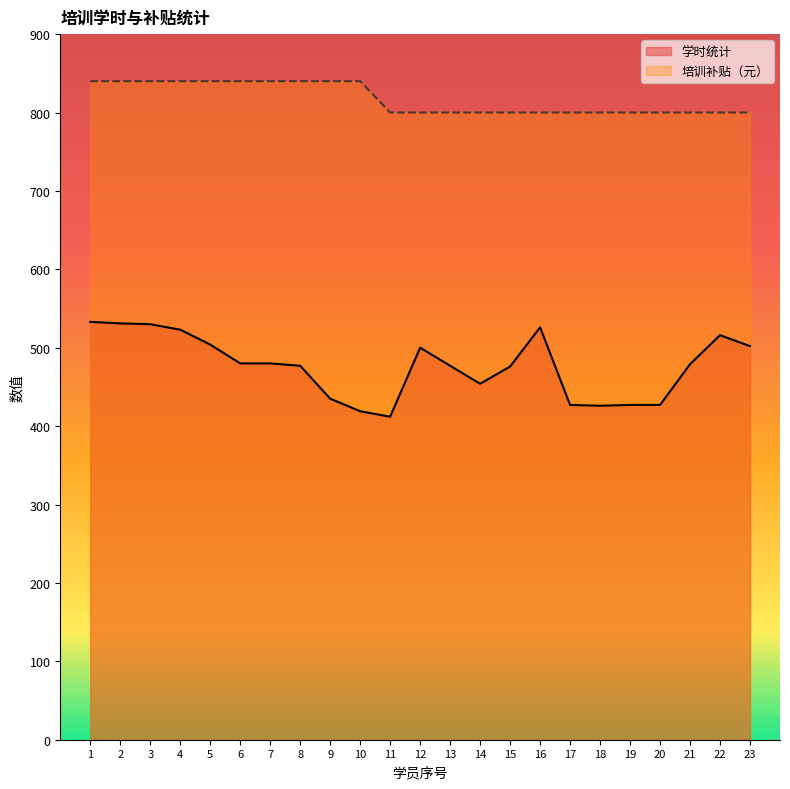

What is the minimum value for 学时统计?

412